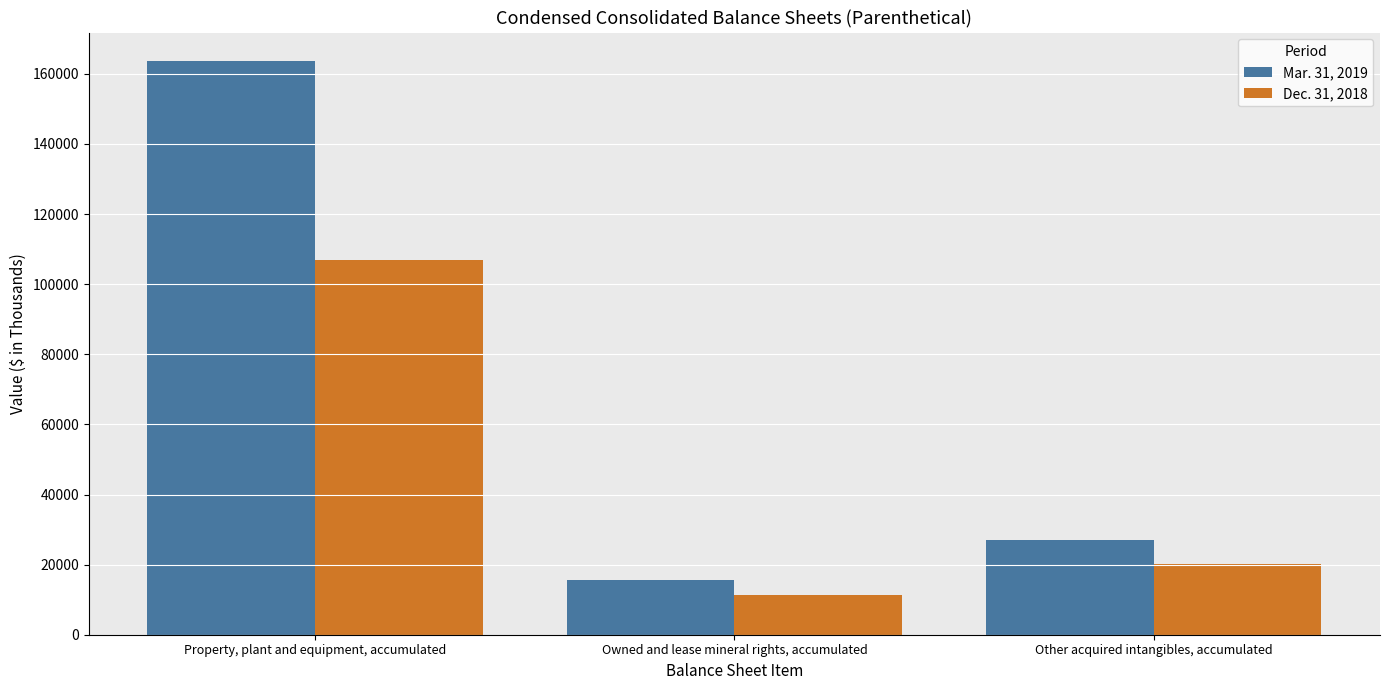

What is the value of the Mar. 31, 2019 bar at the 3rd from the left?

26917